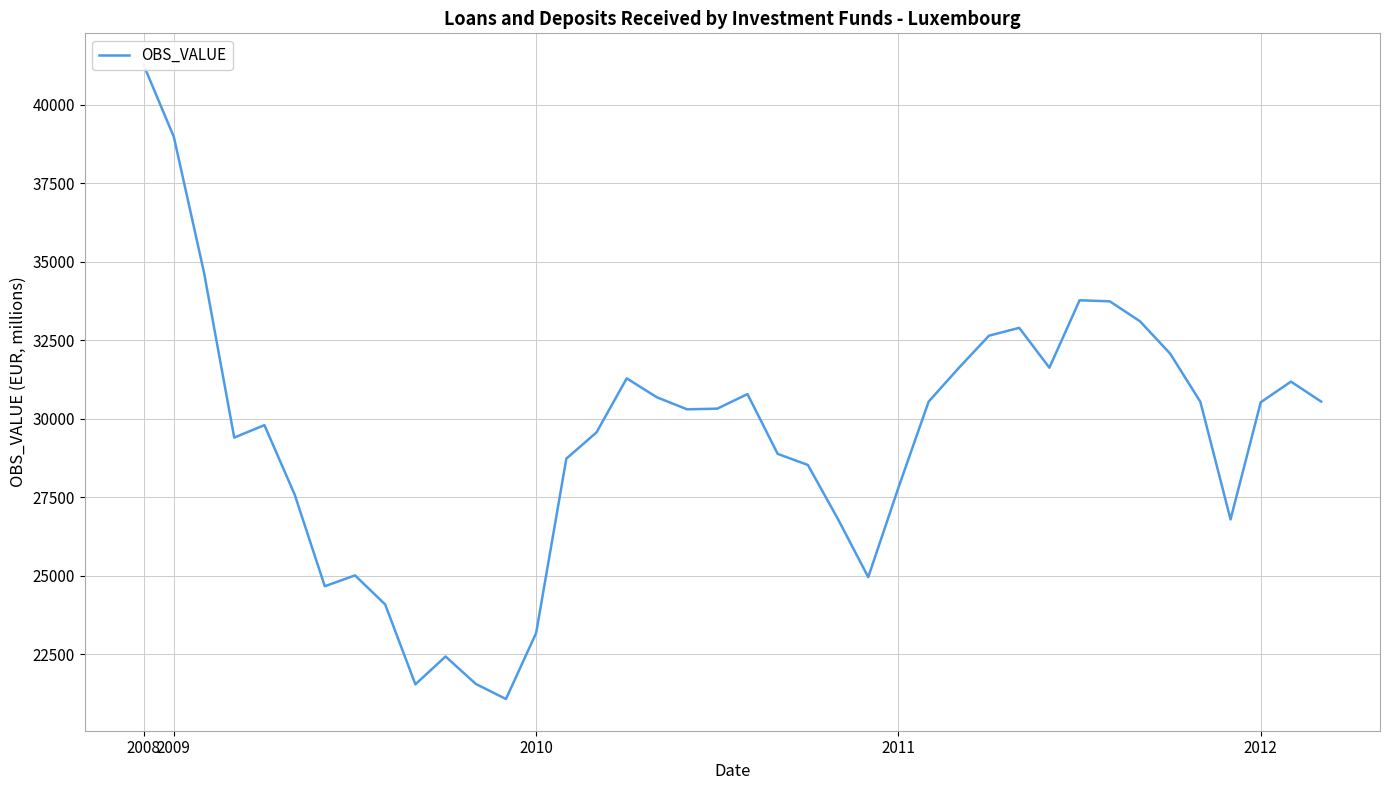

What is the maximum value shown in the chart?

41262